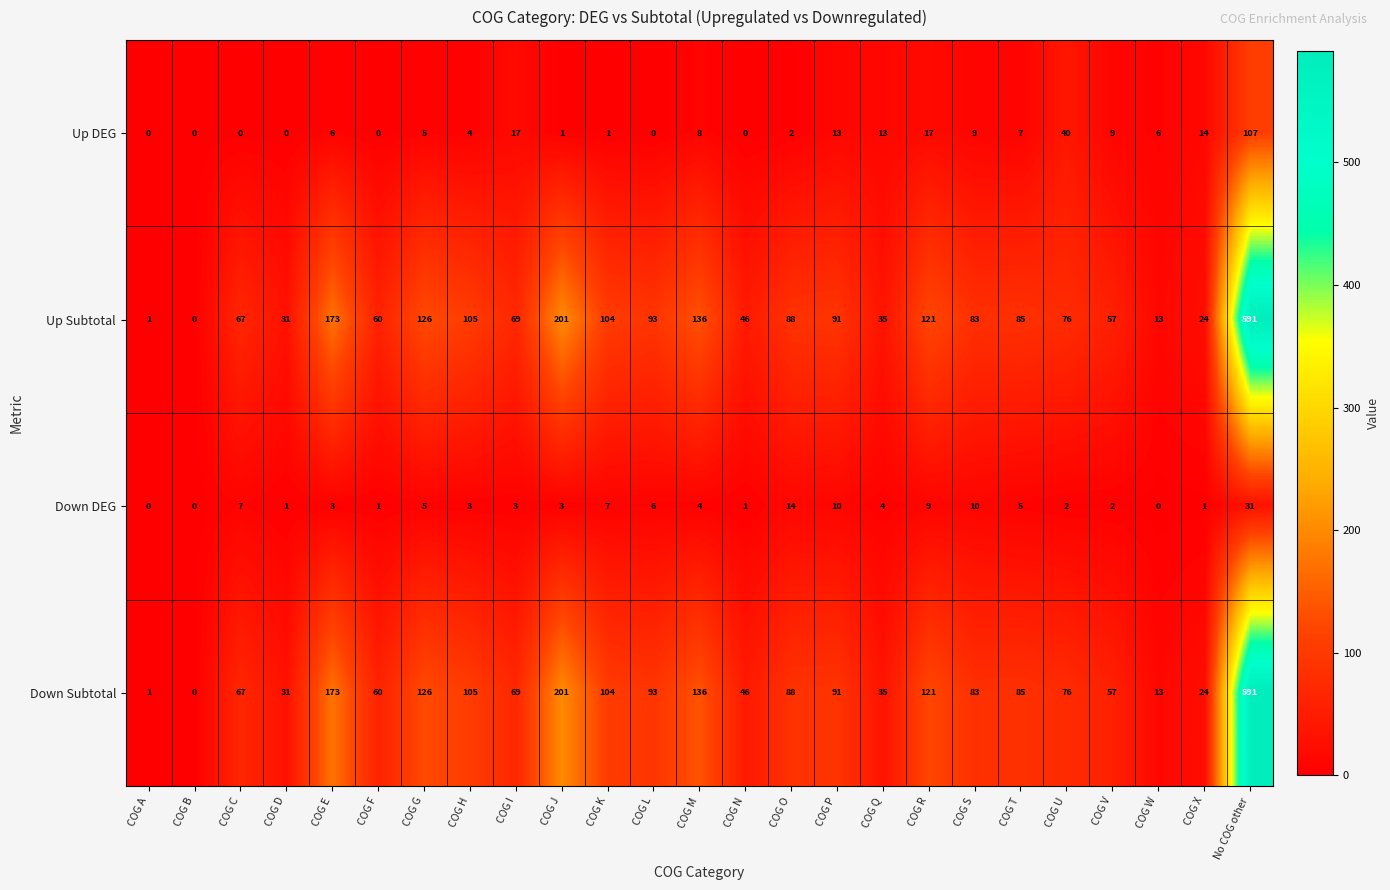

True or false: Down Subtotal has a value of 31 at COG P.

False